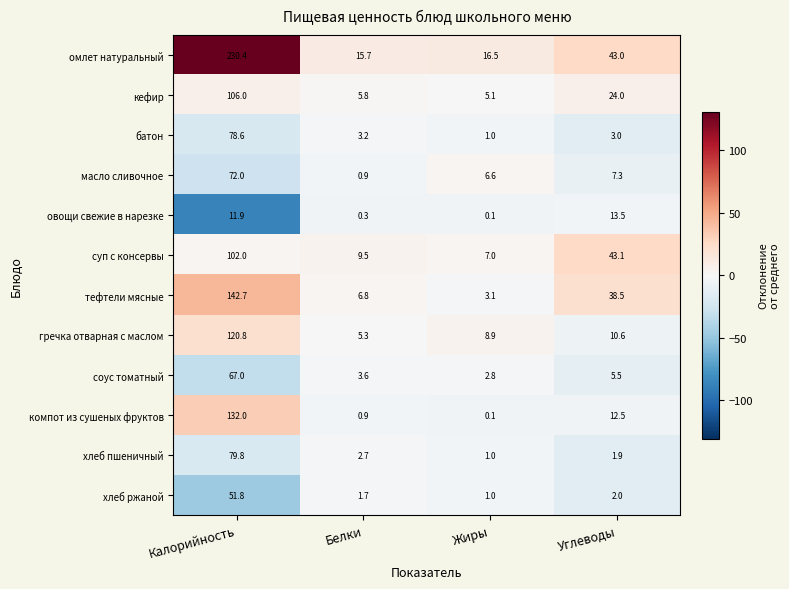

Rank the series by their maximum value, from lowest to highest.

овощи свежие в нарезке, хлеб ржаной, соус томатный, масло сливочное, батон, хлеб пшеничный, суп с консервы, кефир, гречка отварная с маслом, компот из сушеных фруктов, тефтели мясные, омлет натуральный